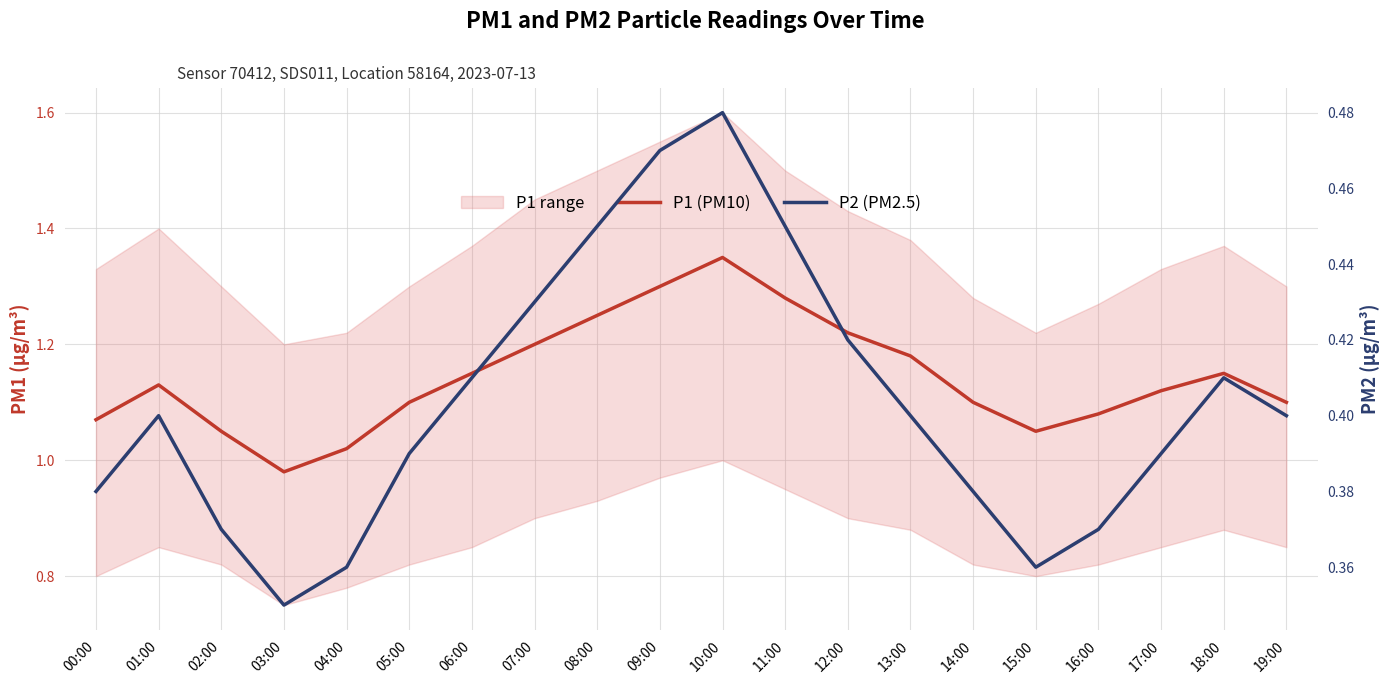

At which category is the sum across all series the highest?

10:00